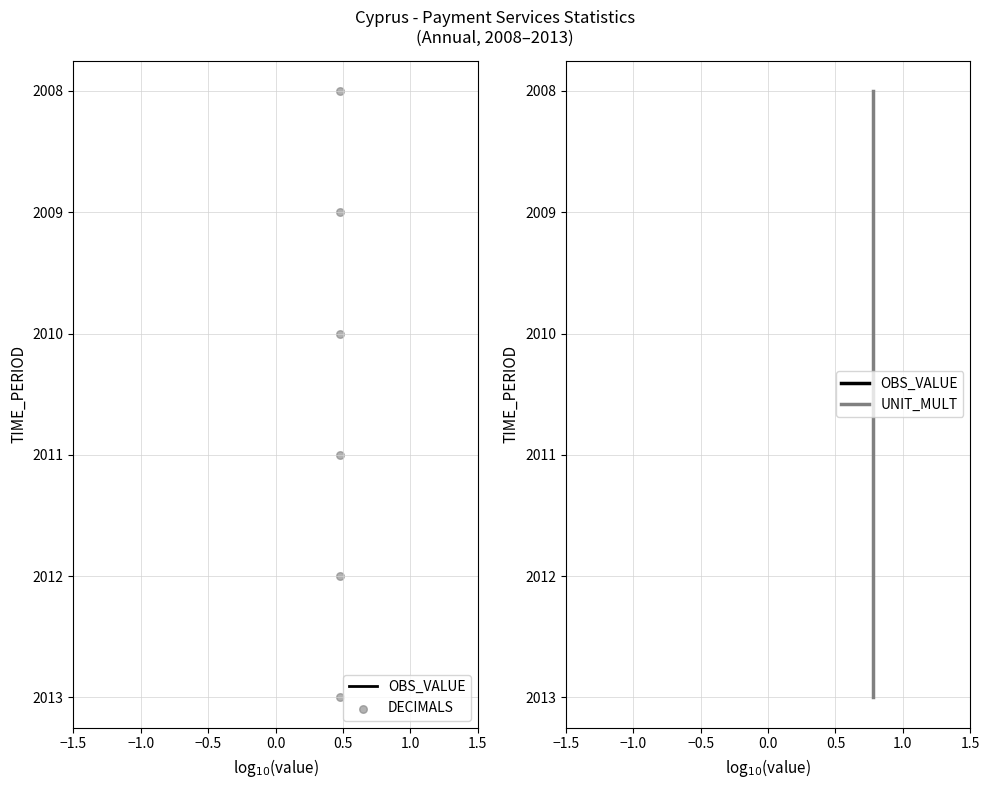

What are all the series names shown in the legend?

OBS_VALUE, DECIMALS, UNIT_MULT